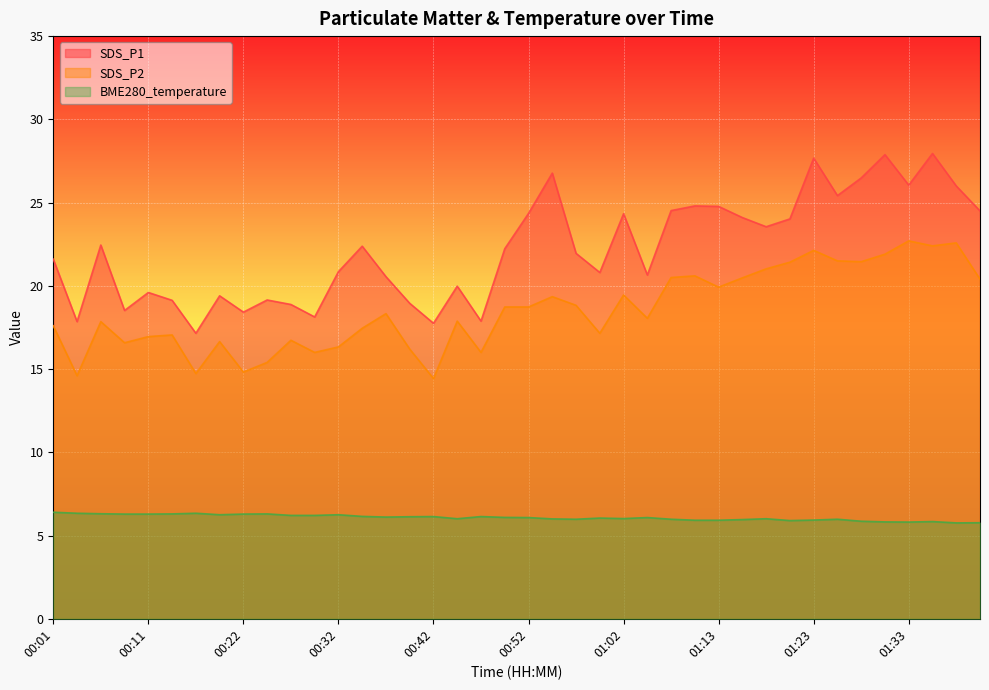

True or false: SDS_P2 has a value of 16.7 at 00:27.

True